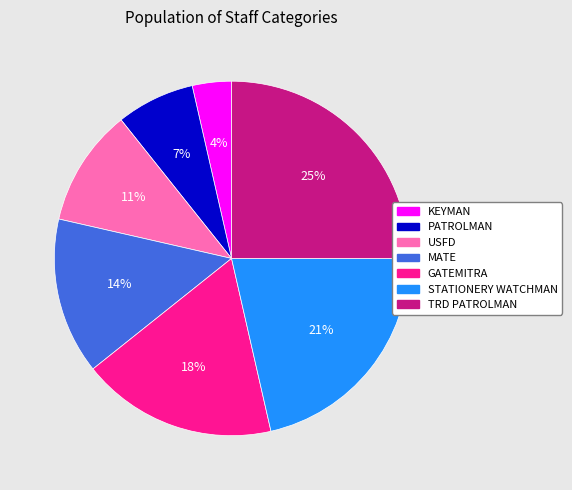

Count the number of slices in the pie.

7